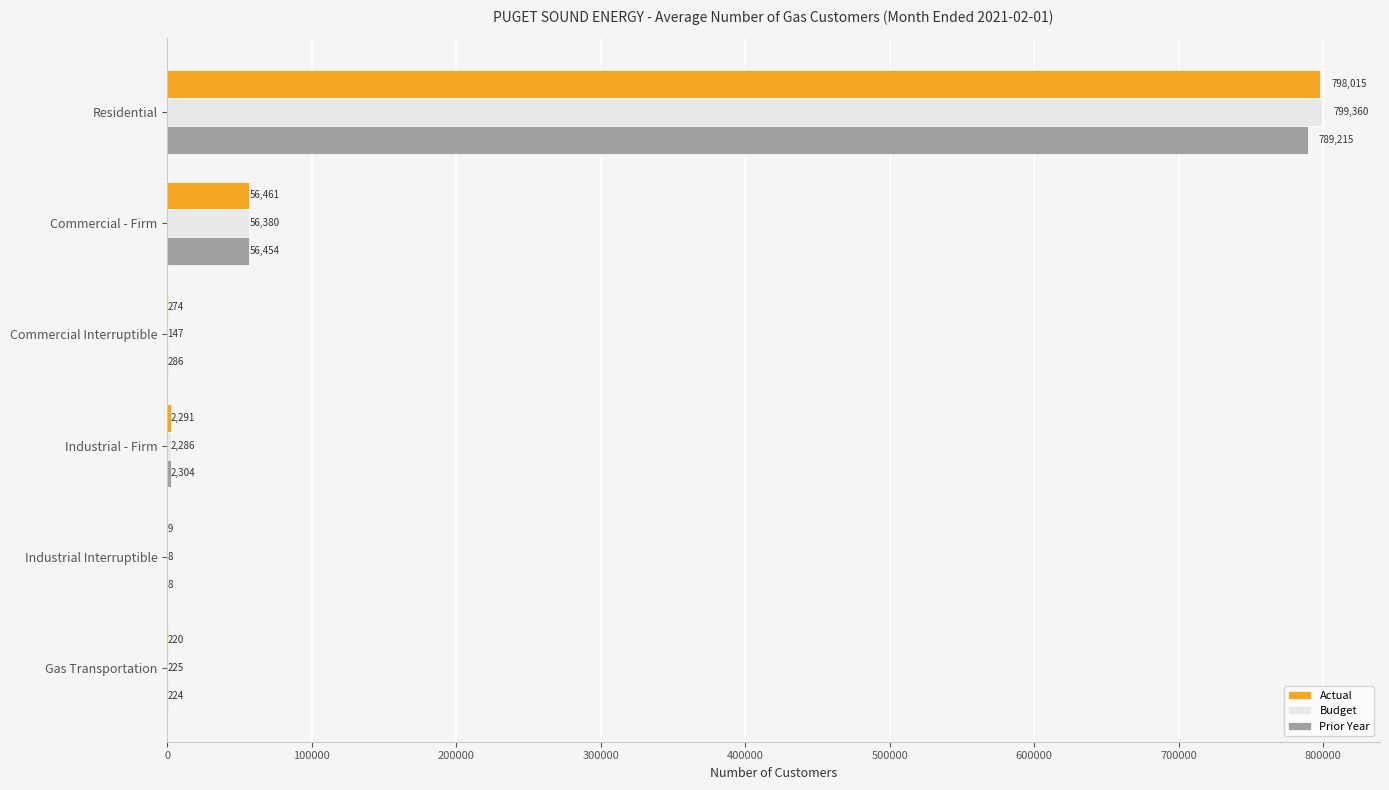

What is the sum of the Actual values at Industrial Interruptible and Commercial Interruptible?

283